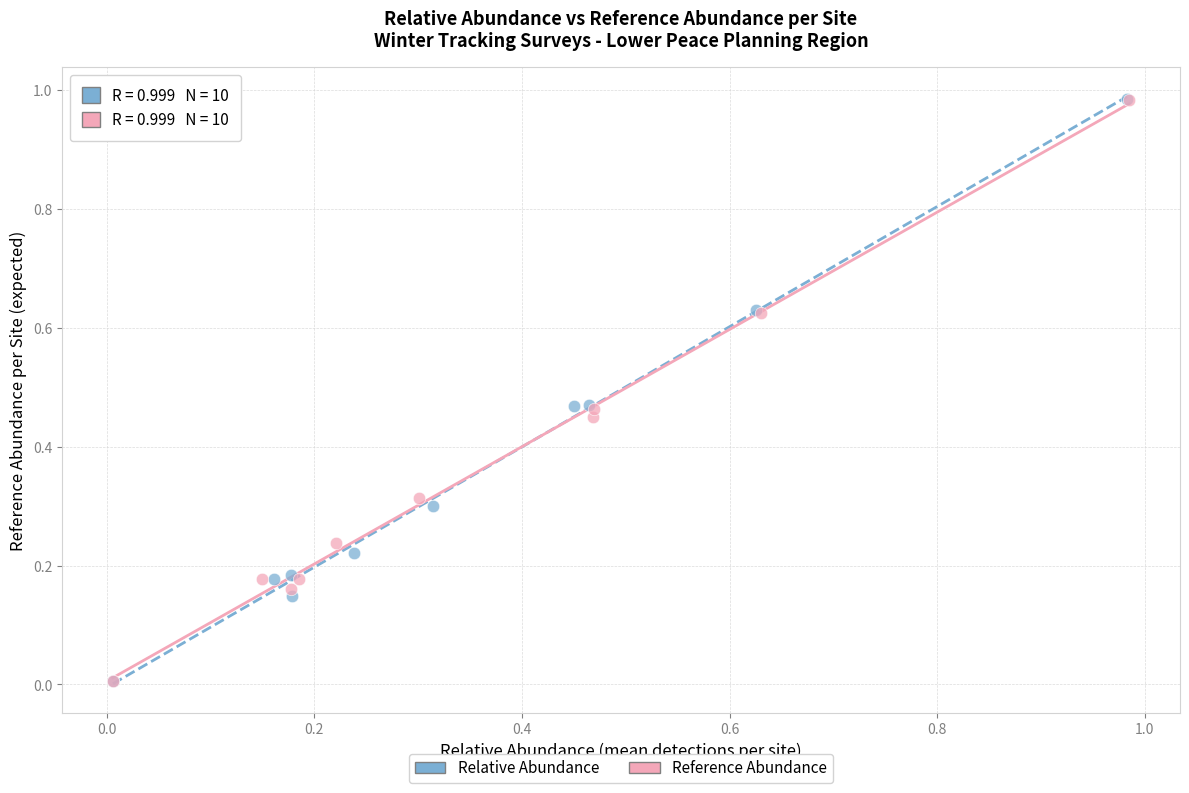

Which series has the largest Y range (max minus min)?

Relative Abundance